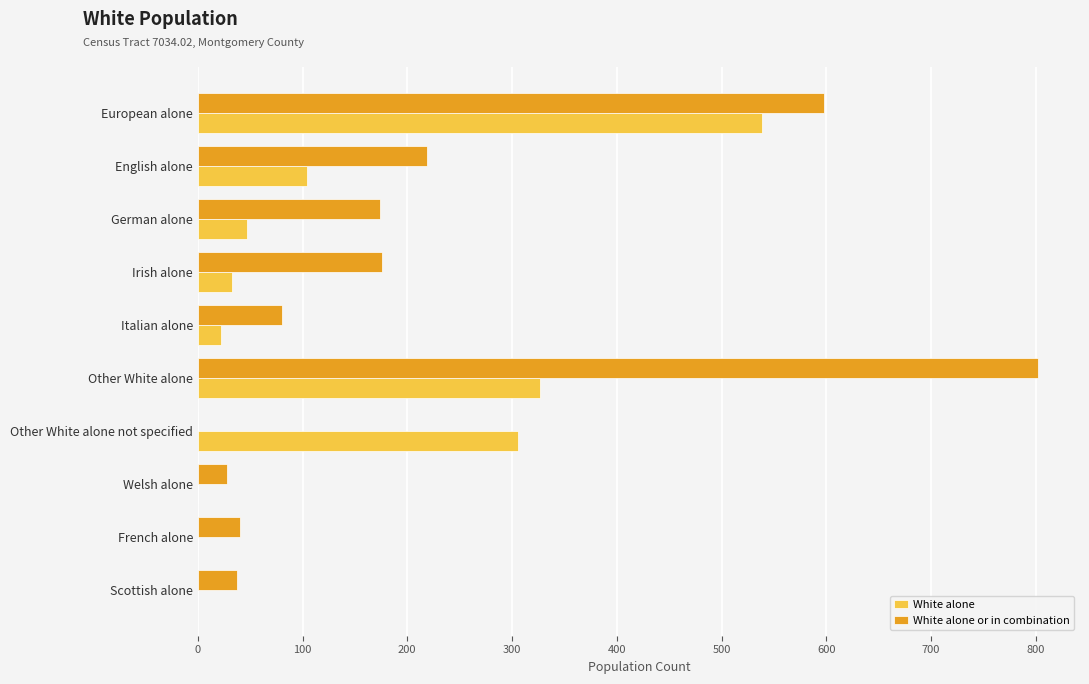

Is the value of White alone at Irish alone greater than the value of White alone or in combination at Italian alone?

No